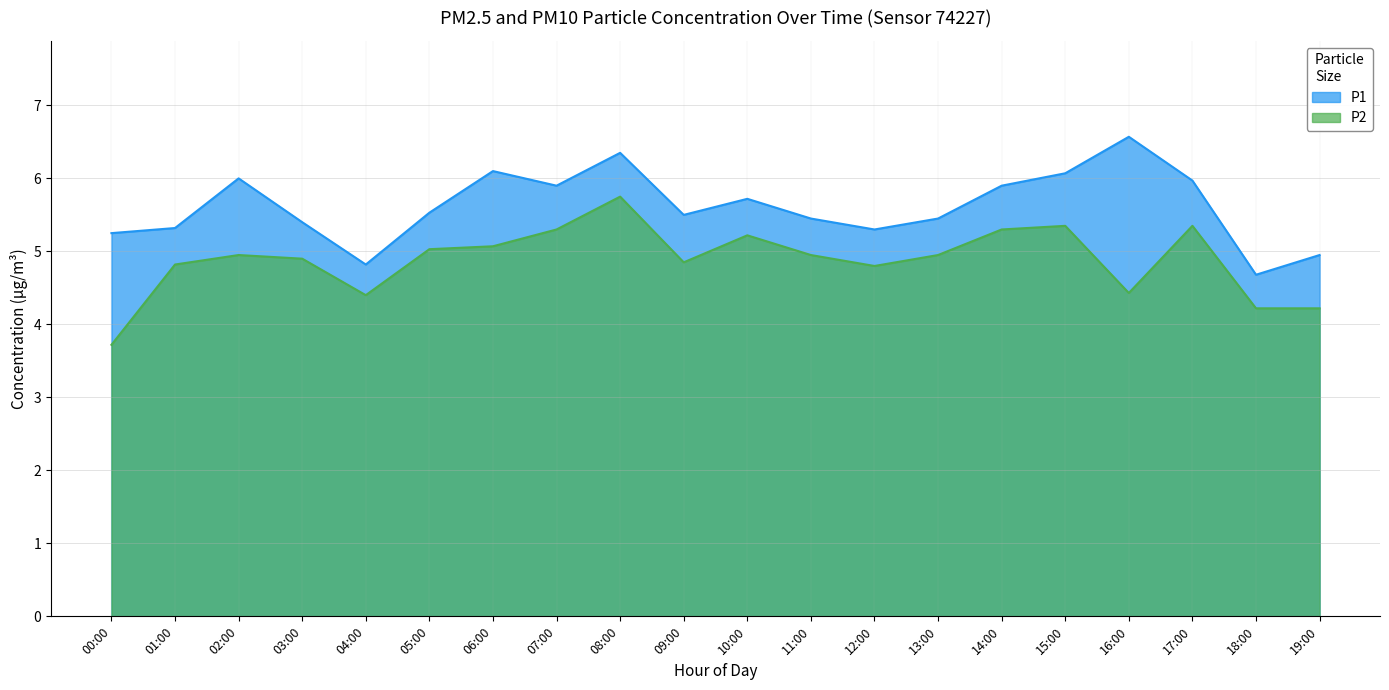

Which series has the largest range (max minus min)?

P2